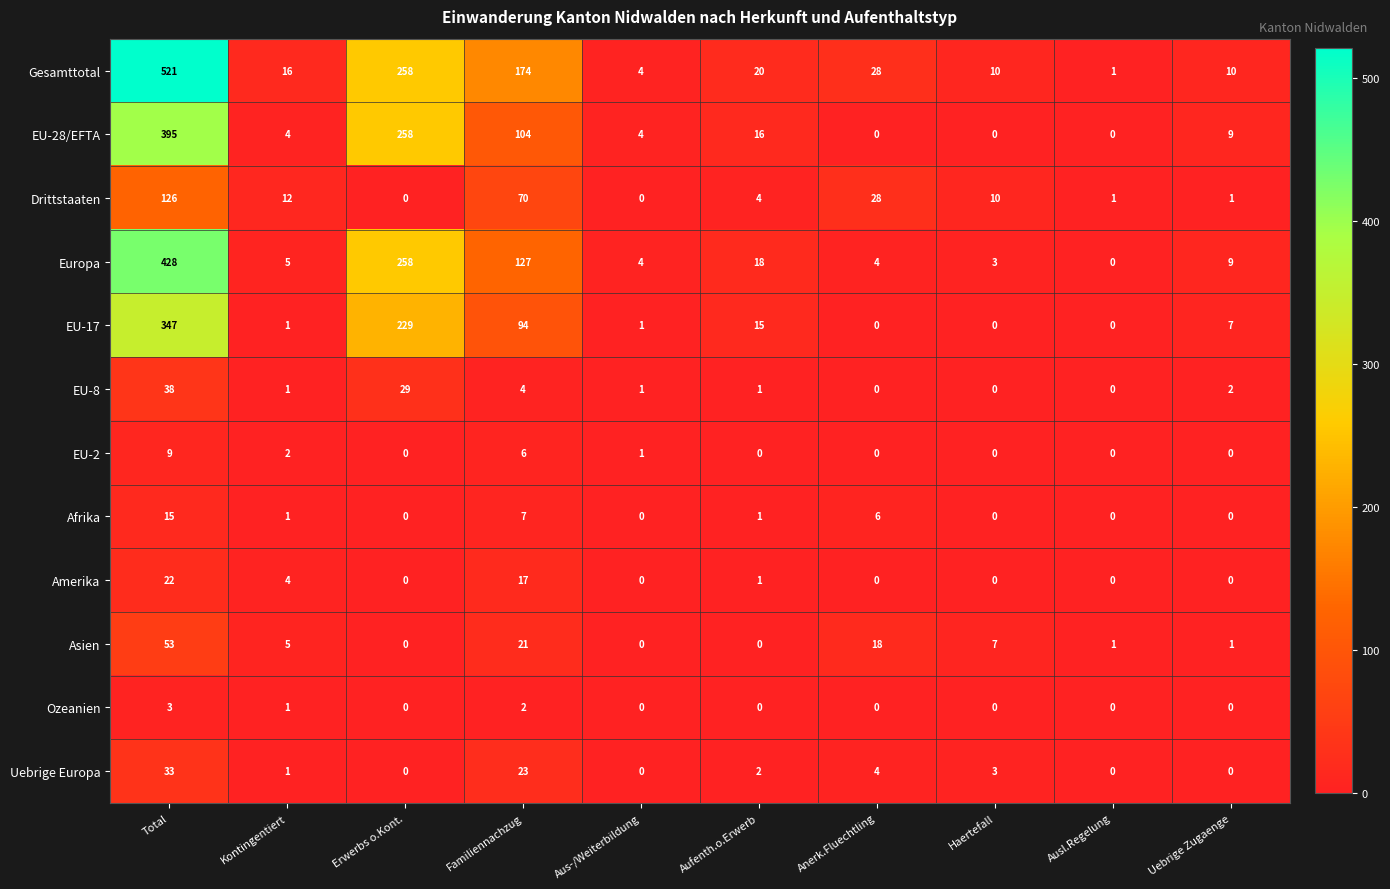

What is the difference between the highest and lowest values at Haertefall?

10